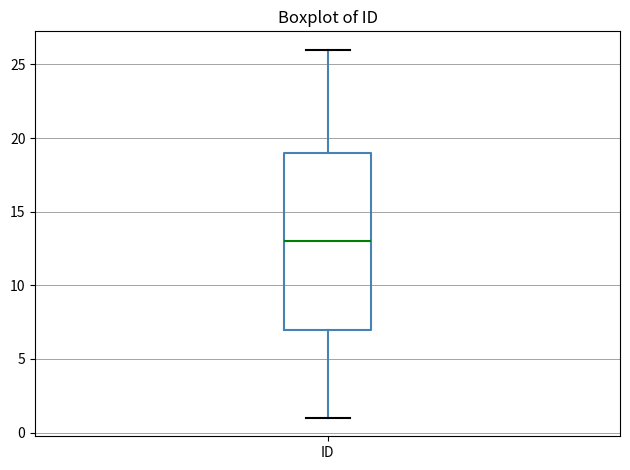

Transcribe this box plot: give where the median line is, the range the box spans, and where the two whiskers end, as read against the y-axis. The values are not printed on the chart, so give them approximately, as read against the axis.

median 13, box 7 to 19, whiskers 1 to 26